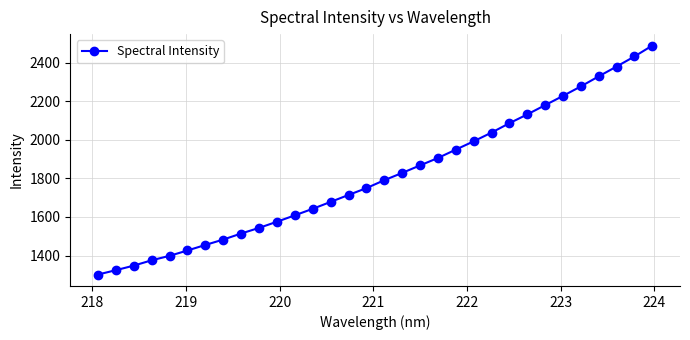

What is the value of the 19th point from the left?

1867.0